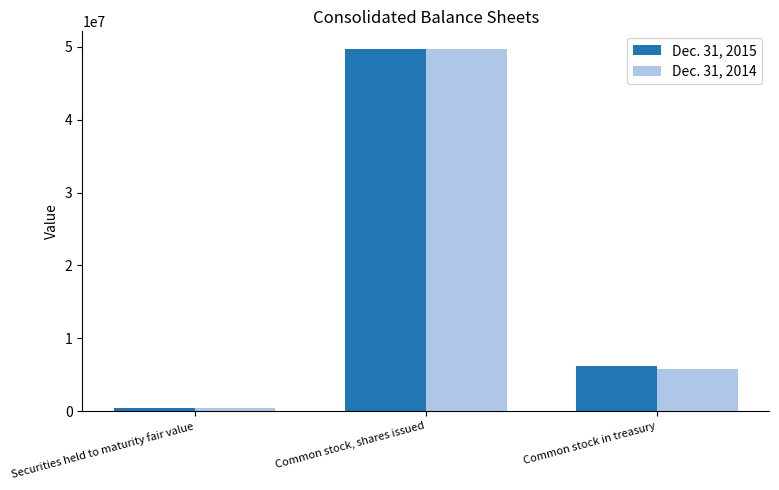

List the series in order of their overall mean, lowest first.

Dec. 31, 2014, Dec. 31, 2015